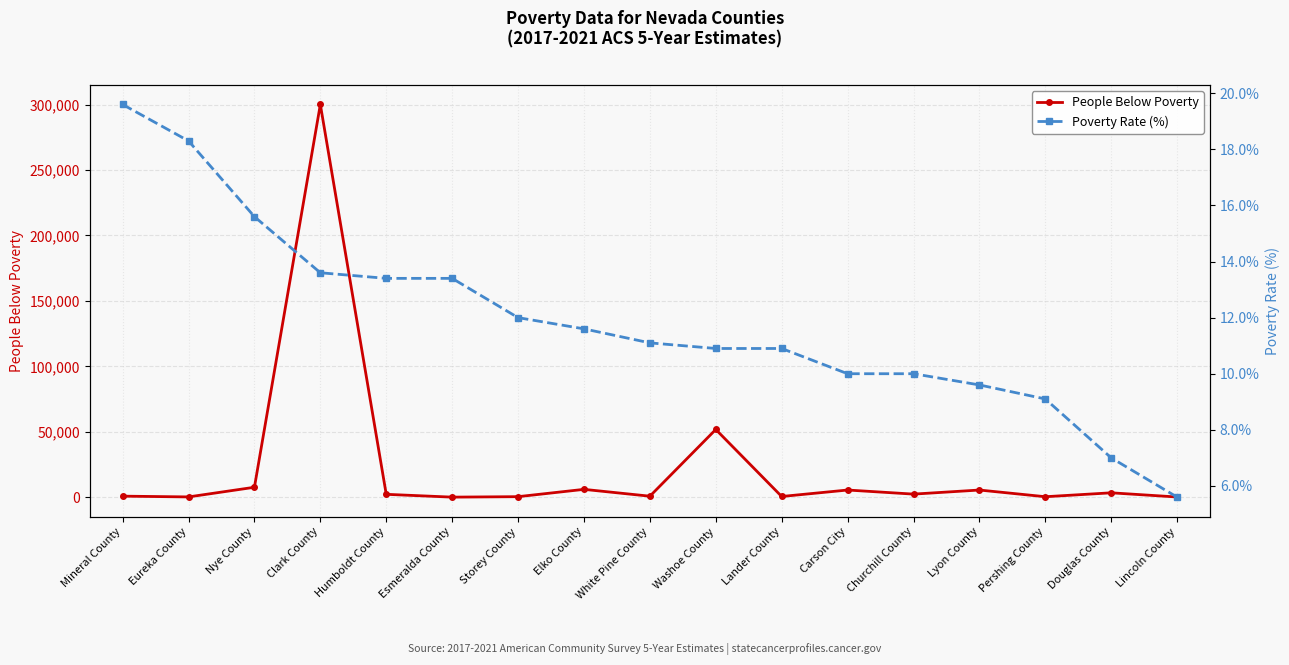

Rank the series at Mineral County from lowest to highest value.

Poverty Rate (%), People Below Poverty